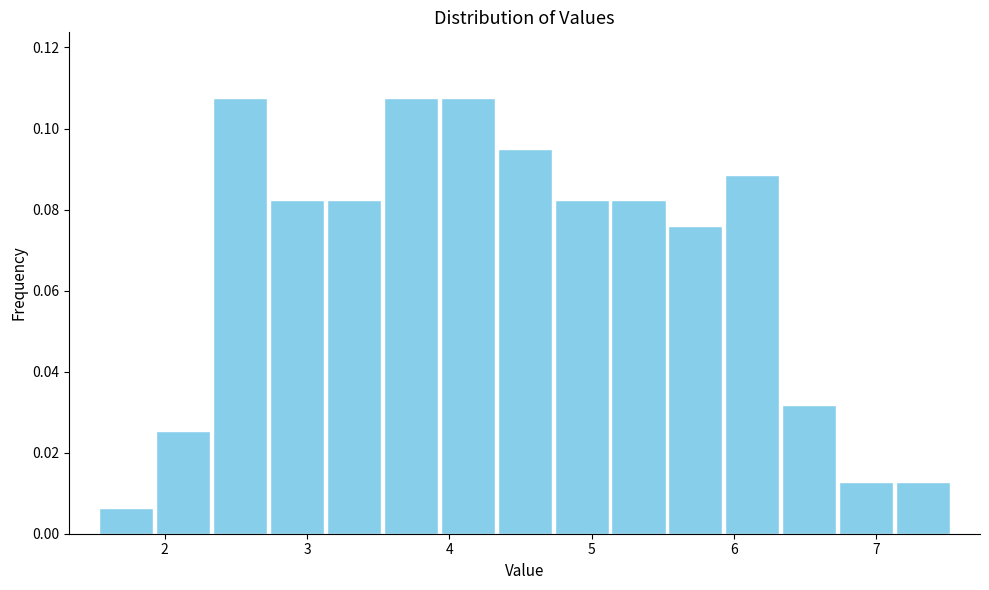

Reading left to right, transcribe this chart: for each bar, give the range it covers on the x-axis and its height. Neither the bar edges nor the heights are printed on the chart, so give them approximately, as read against the axes.

1.53 to 1.93: 0.006
1.93 to 2.33: 0.026
2.33 to 2.73: 0.108
2.73 to 3.13: 0.082
3.13 to 3.53: 0.082
3.53 to 3.93: 0.108
3.93 to 4.33: 0.108
4.33 to 4.73: 0.094
4.73 to 5.13: 0.082
5.13 to 5.53: 0.082
5.53 to 5.93: 0.076
5.93 to 6.33: 0.088
6.33 to 6.73: 0.032
6.73 to 7.13: 0.012
7.13 to 7.53: 0.012